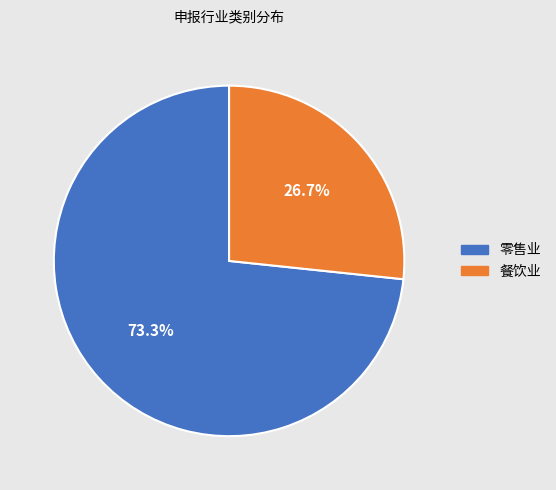

Count the number of slices in the pie.

2